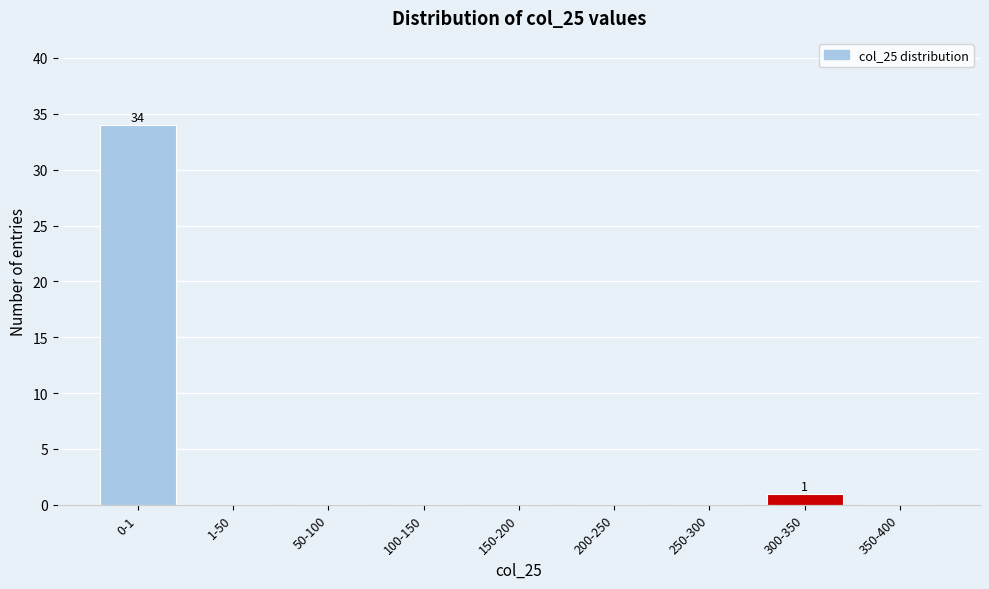

Reading left to right, list all the values displayed in this chart.

0-1=34	1-50=0	50-100=0	100-150=0	150-200=0	200-250=0	250-300=0	300-350=1	350-400=0